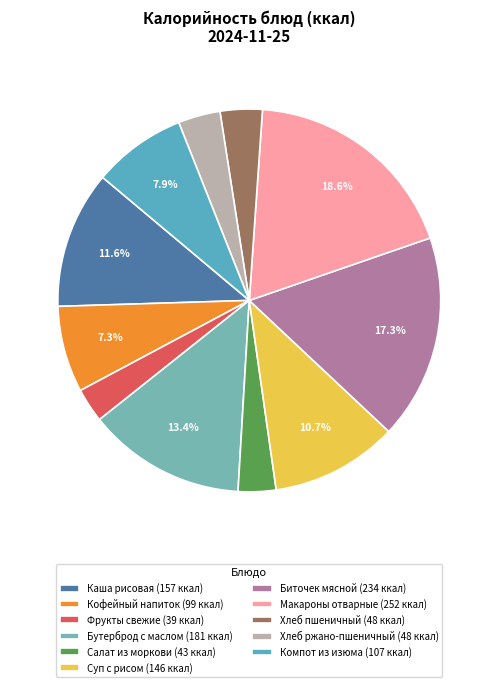

Does any single category account for the majority?

No